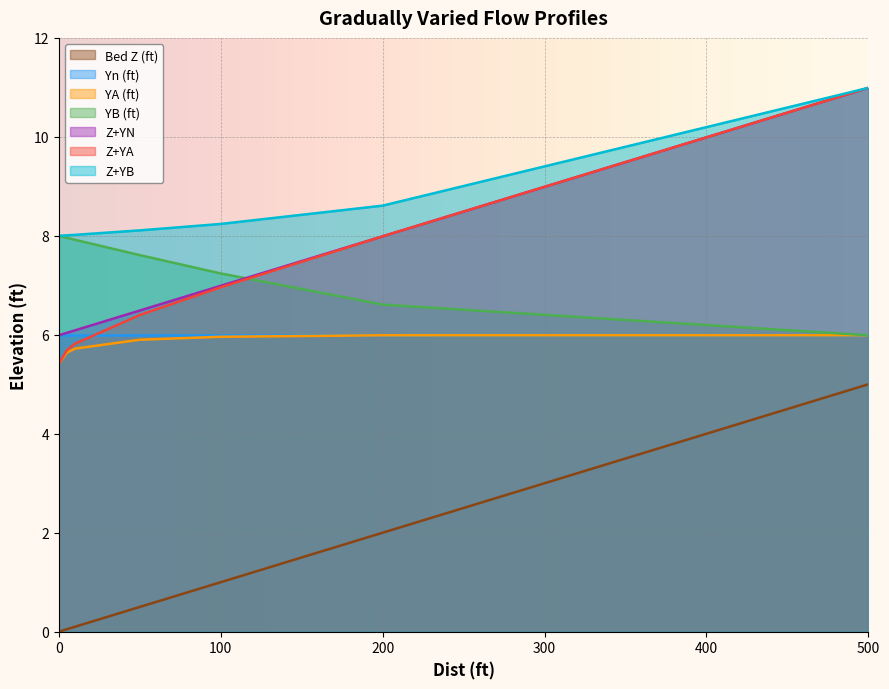

Is the value of YA (ft) at 100 greater than the value of Z+YA at 200?

No